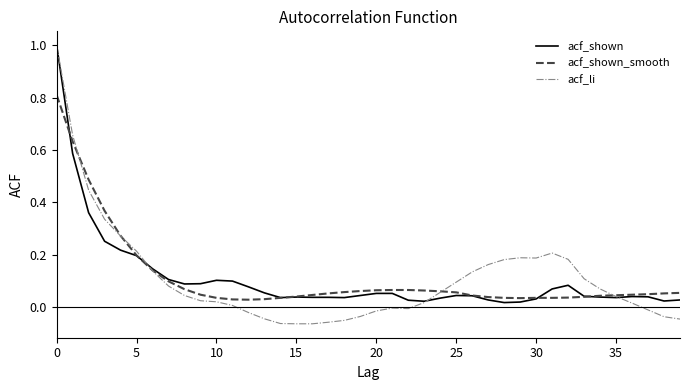

What is the maximum value shown in the chart?

1.0